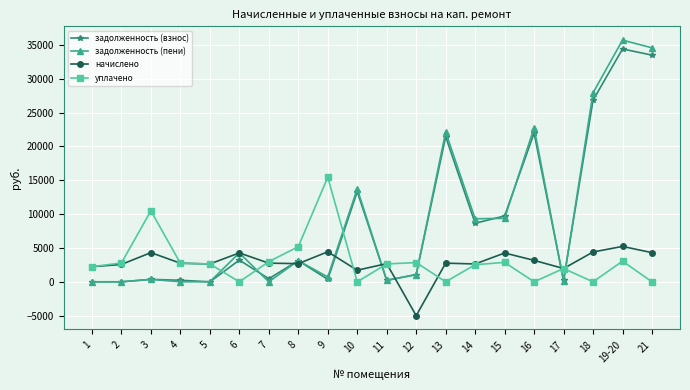

How many data points in начислено are above 2756?

10